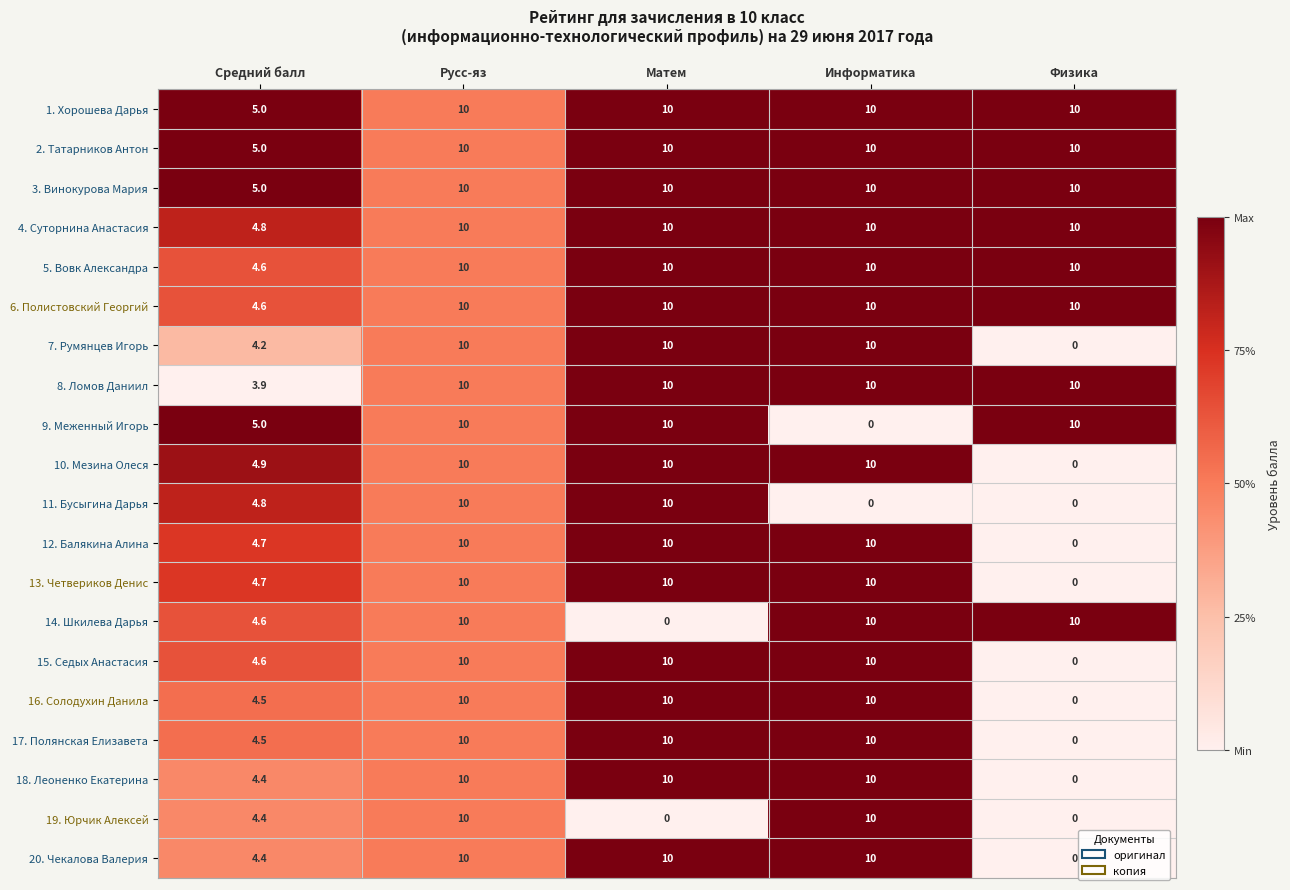

What is the difference between the maximum and minimum values in the 17. Полянская Елизавета series?

10.0